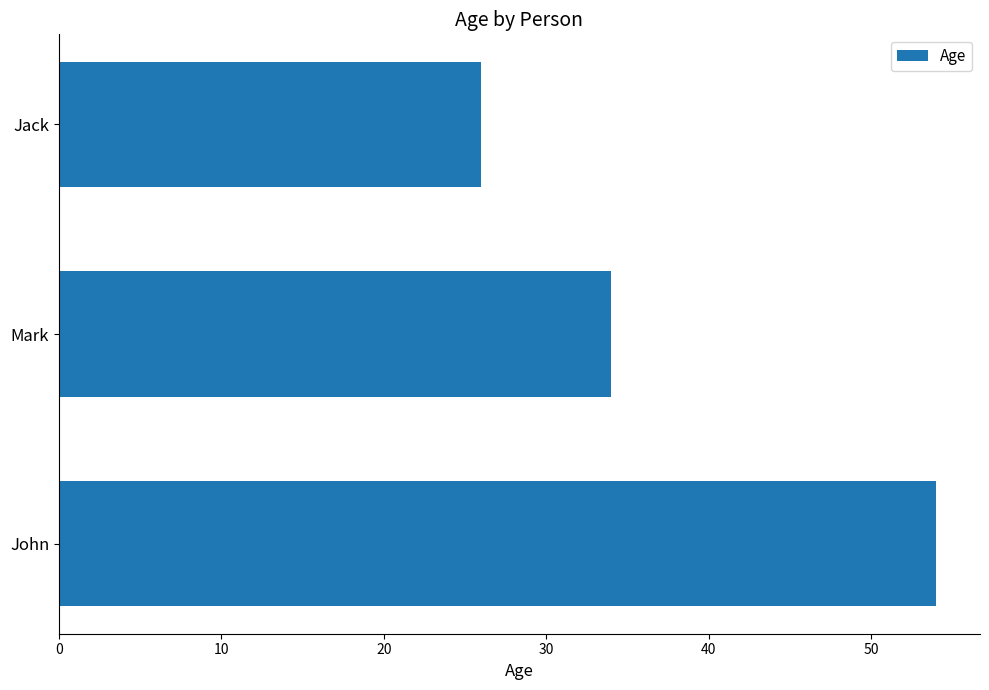

List the labels in order of value, smallest first.

Jack, Mark, John